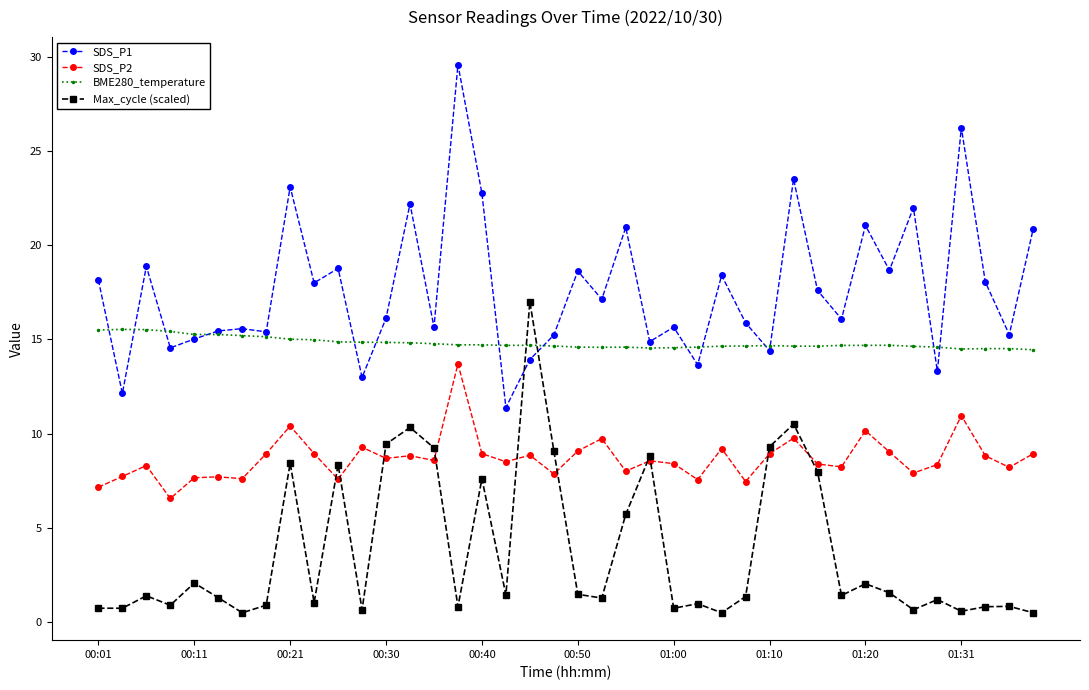

True or false: SDS_P1 has more than 1 points higher than both neighbors.

True